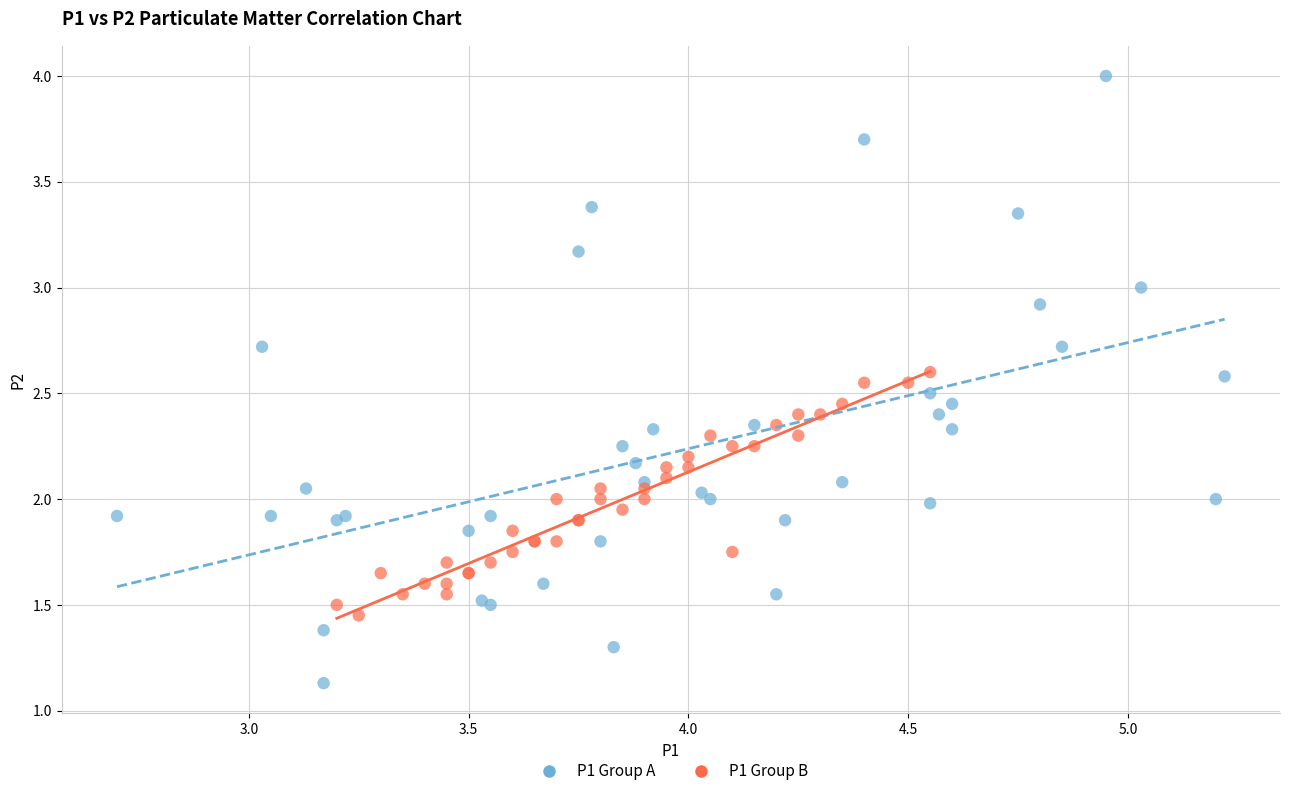

Which series contains the highest Y value?

P1 Group A